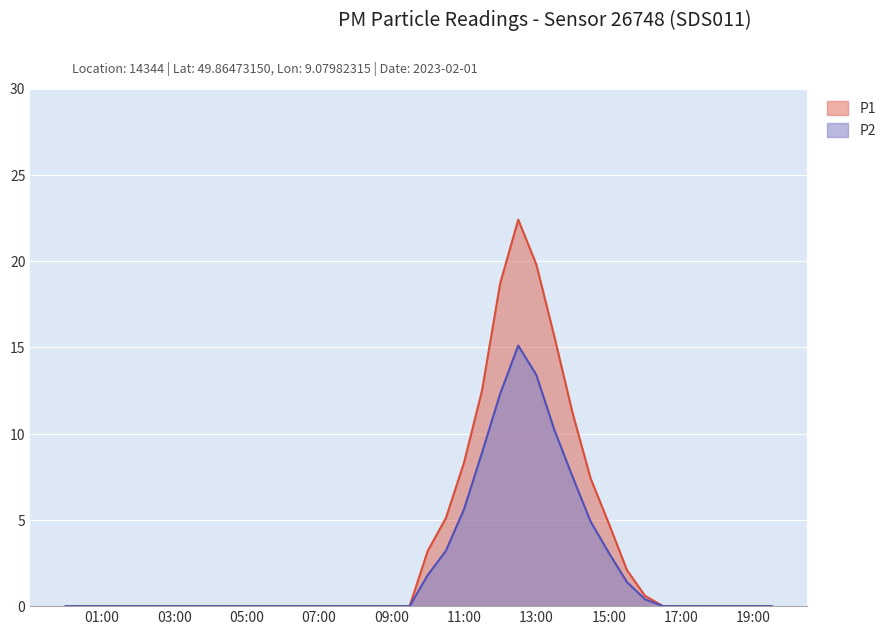

Which series has the widest spread of values?

P1